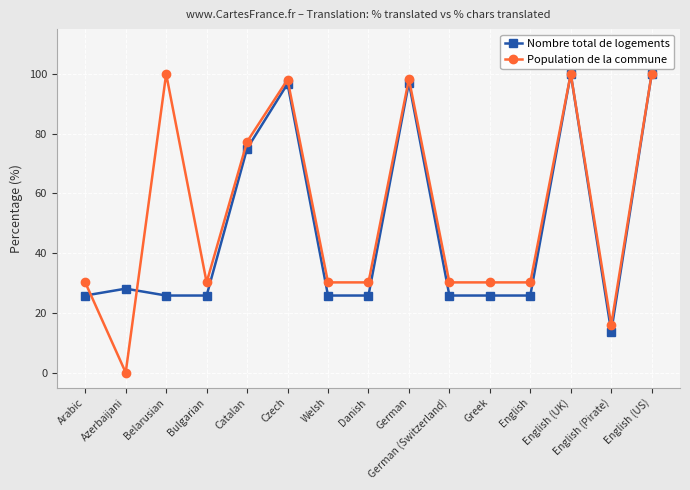

Which series has the largest total across all categories?

Population de la commune